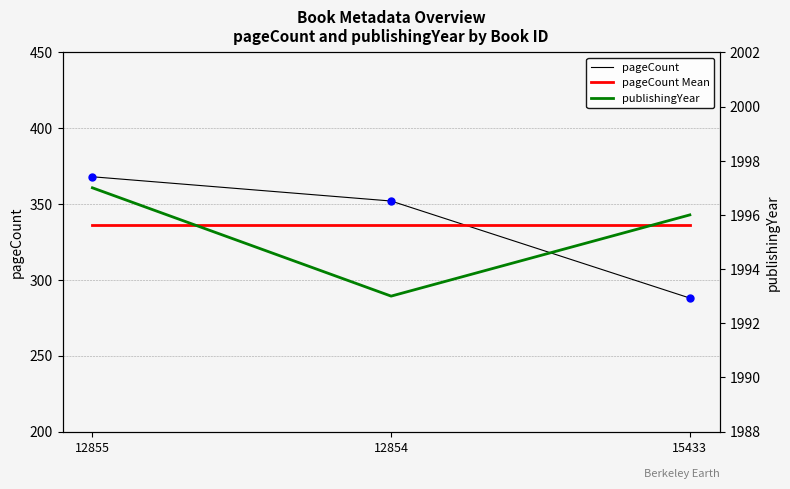

At which category does the chart reach its peak across all series?

12855